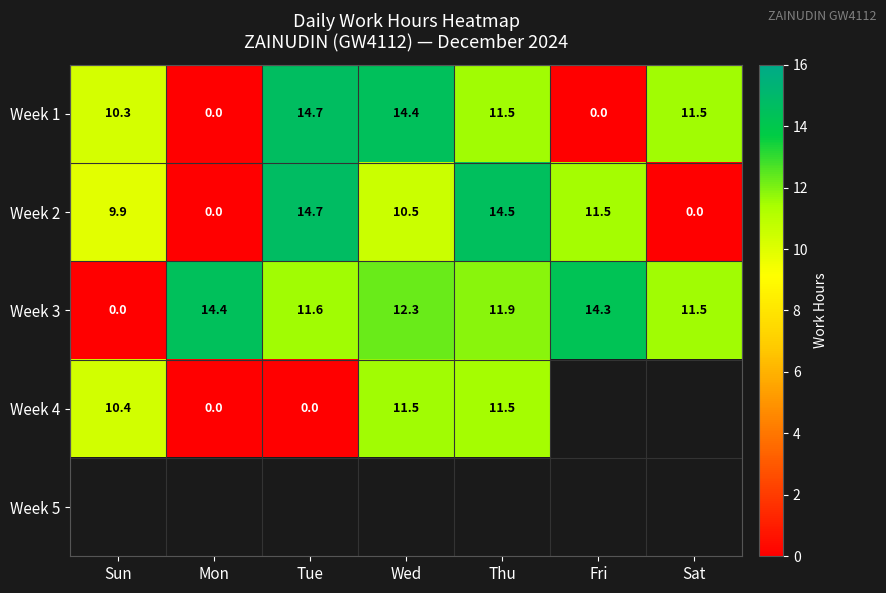

What is the spread (max minus min) of values at Sun?

10.4